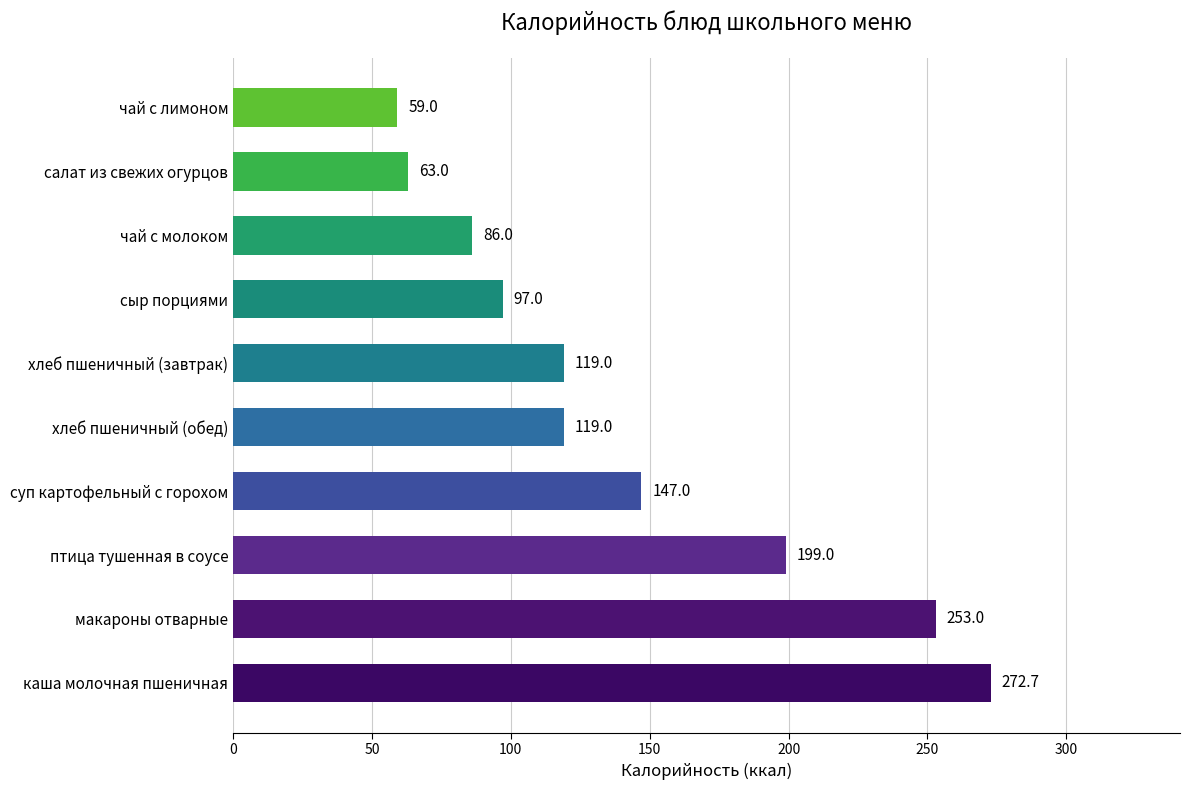

Is it true that the value at суп картофельный с горохом is 147.0?

True